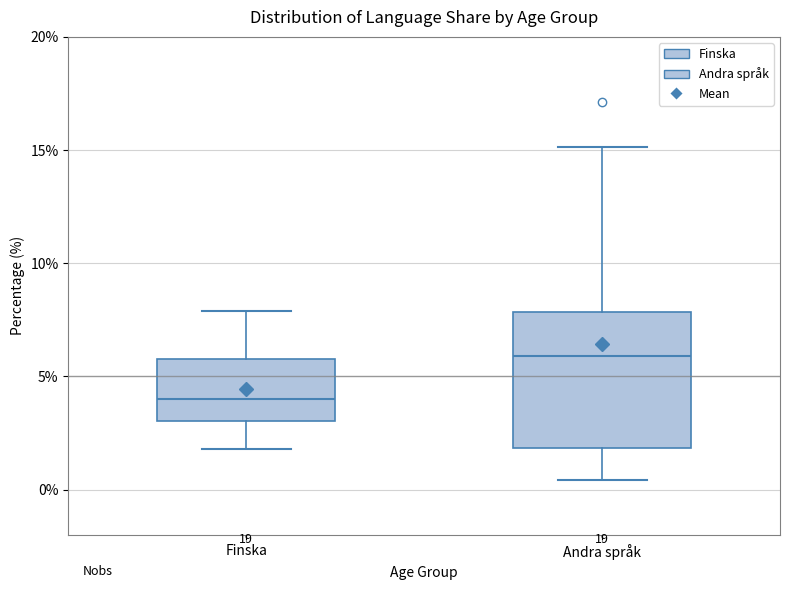

Reading left to right, read every box against the y-axis: the position of its median line, the range the box covers, and the ends of its whiskers. The values are not printed on the chart, so give them approximately, as read against the axis.

Finska: median 4.0, box 3.0 to 6.0, whiskers 2.0 to 8.0
Andra språk: median 6.0, box 2.0 to 8.0, whiskers 0.5 to 15.0